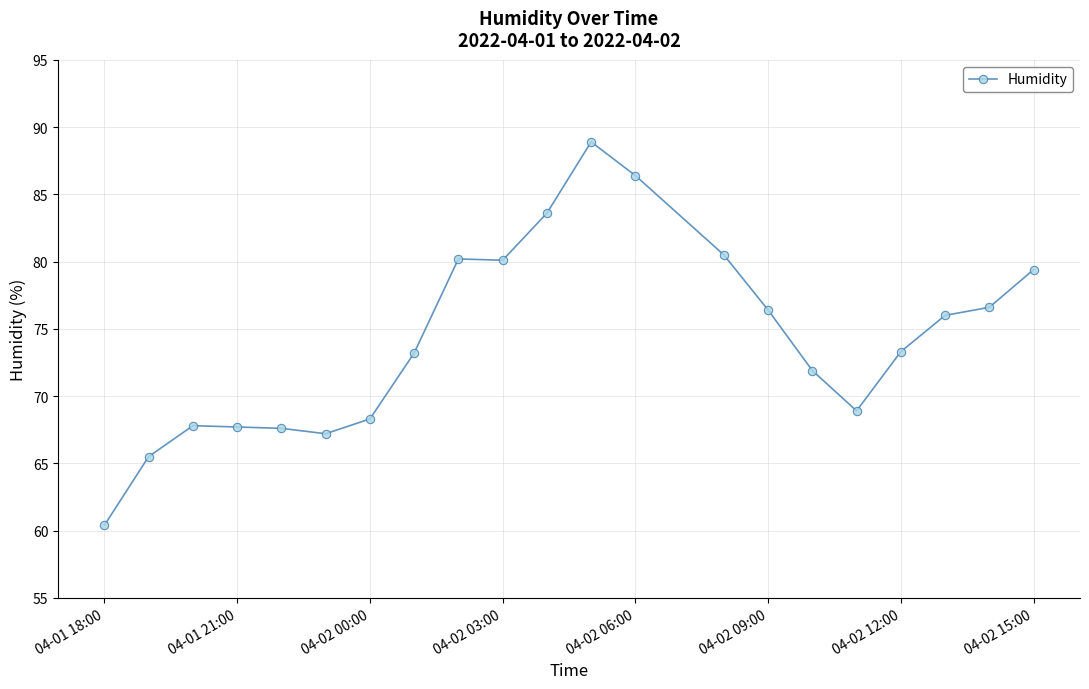

What is the difference between the maximum and second lowest values?

23.4